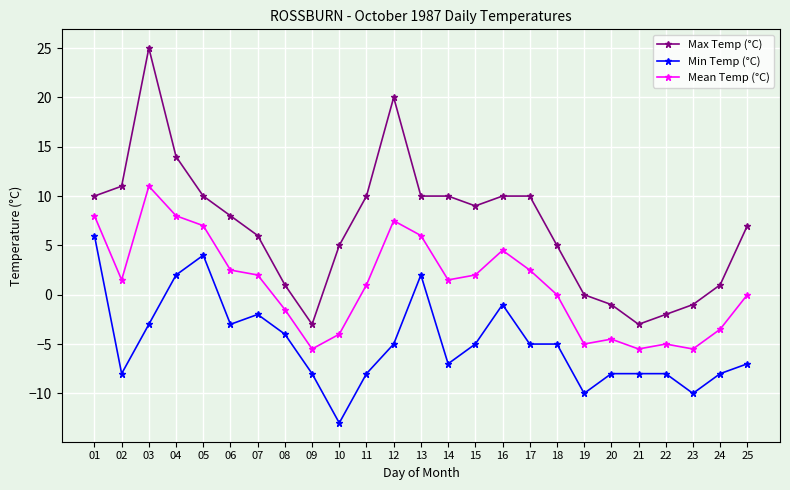

Rank the series at 24 from highest to lowest value.

Max Temp (°C), Mean Temp (°C), Min Temp (°C)